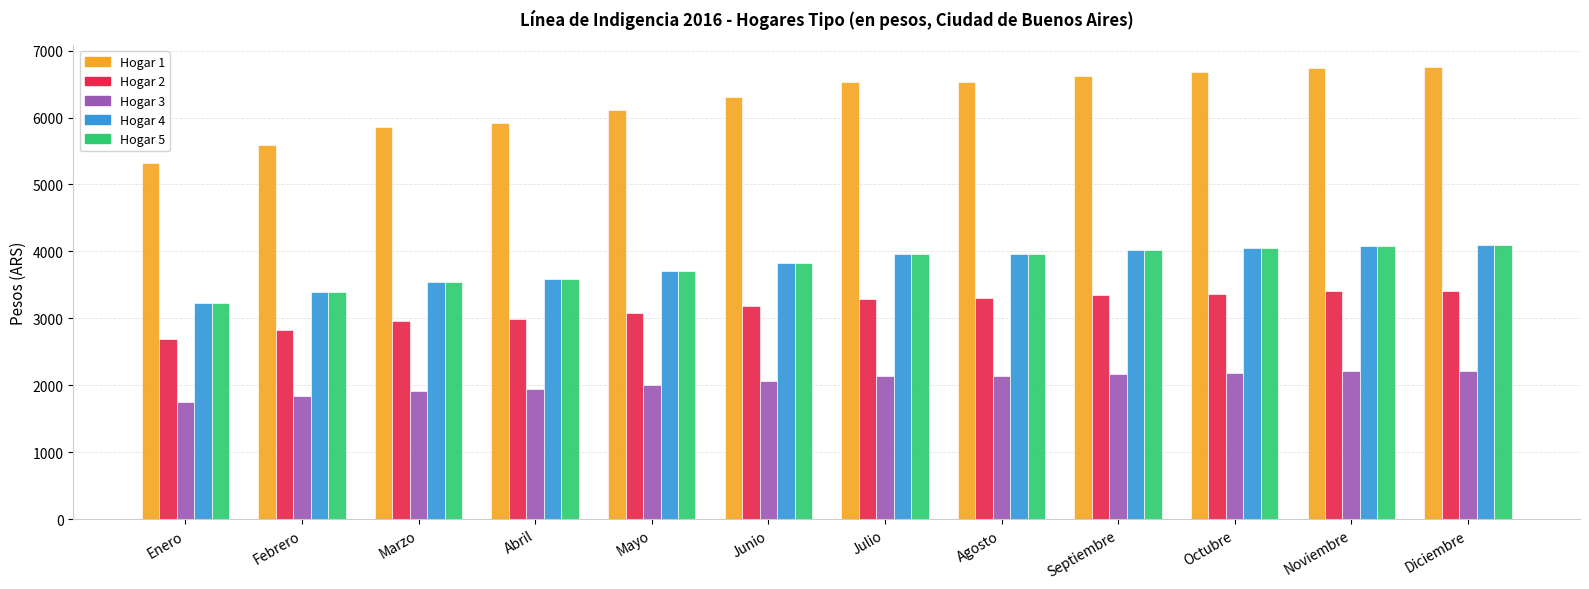

Count the number of categories in the chart.

12